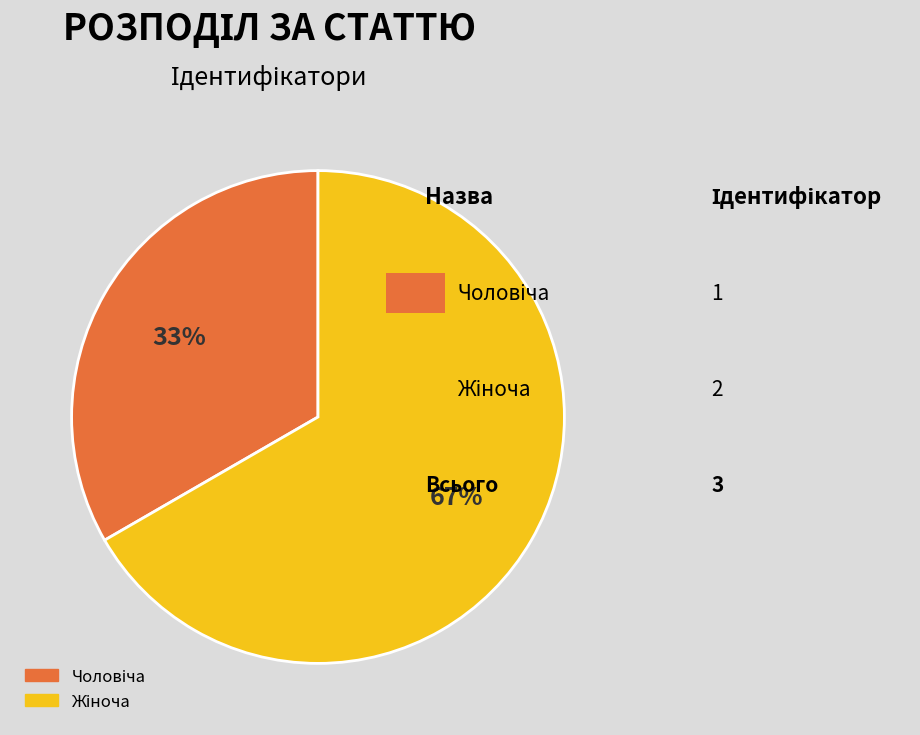

Does any single category account for the majority?

Yes